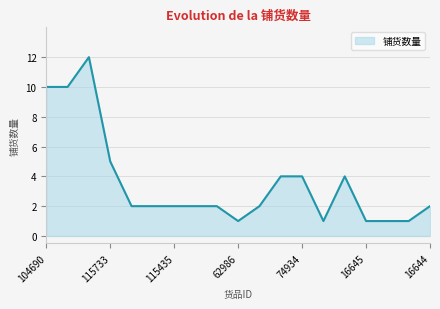

What is the difference between the maximum and minimum values?

11